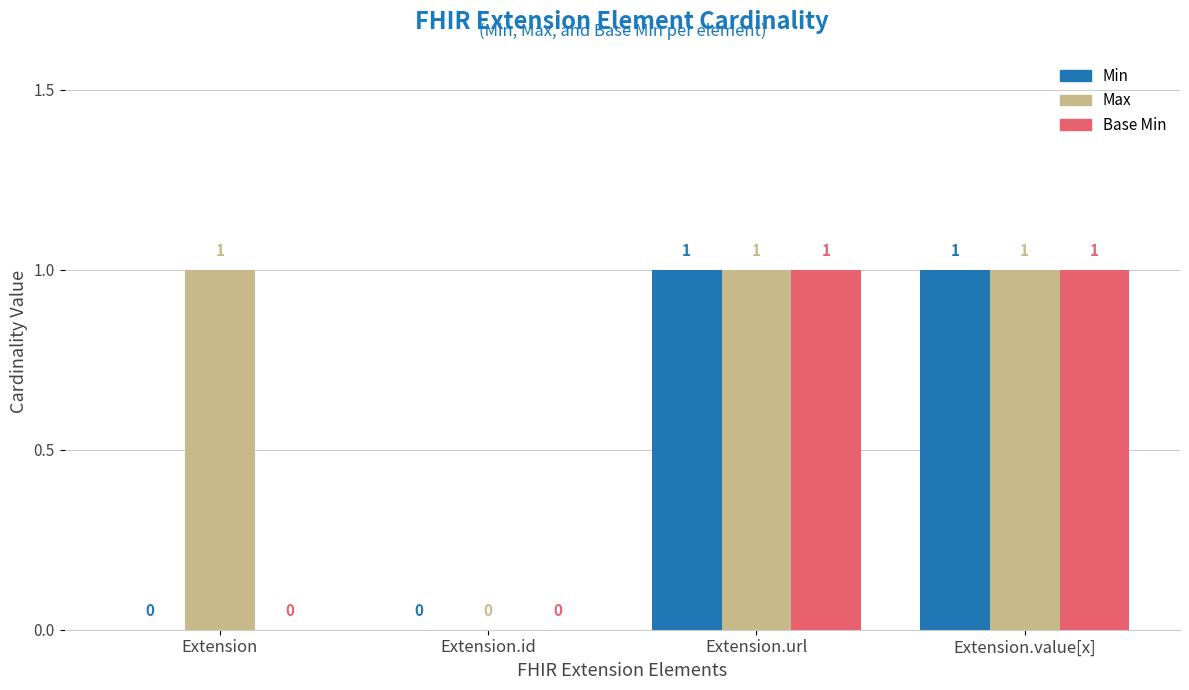

Is it true that Base Min equals 1 at Extension?

False